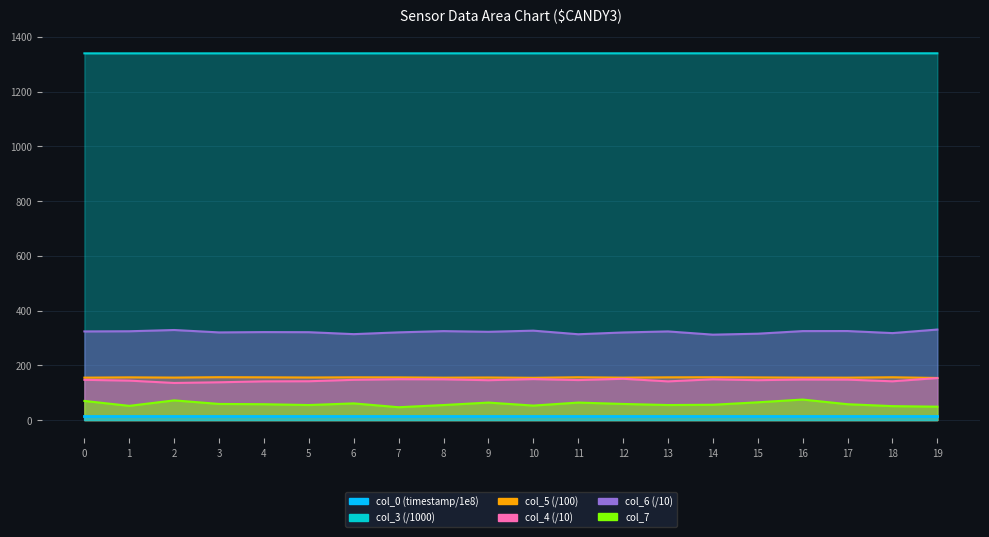

True or false: col_3 and col_4 cross at least once.

False